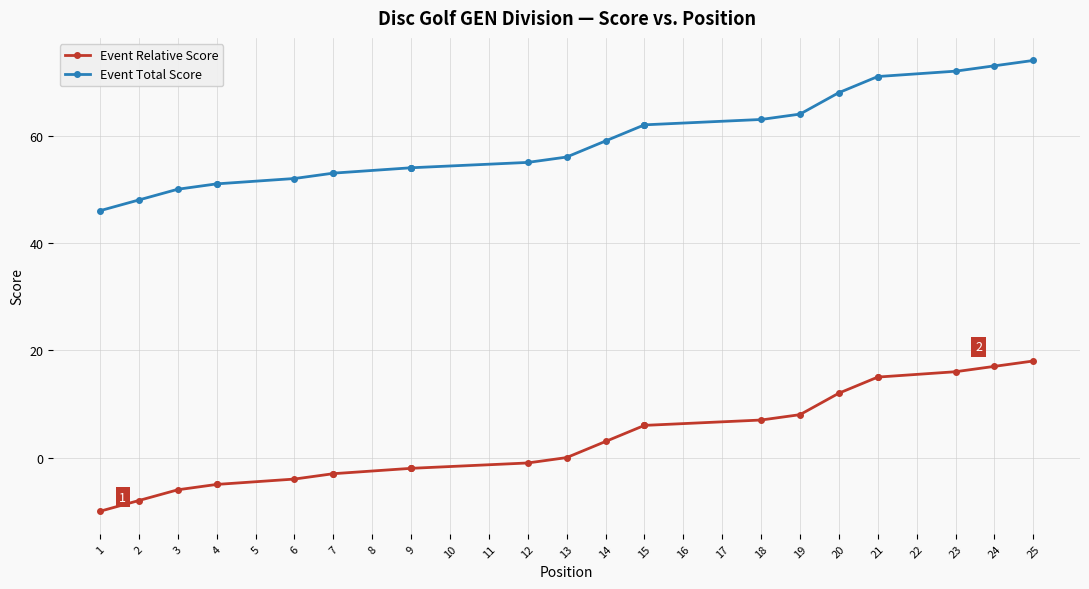

What are all the series names shown in the legend?

Event Relative Score, Event Total Score